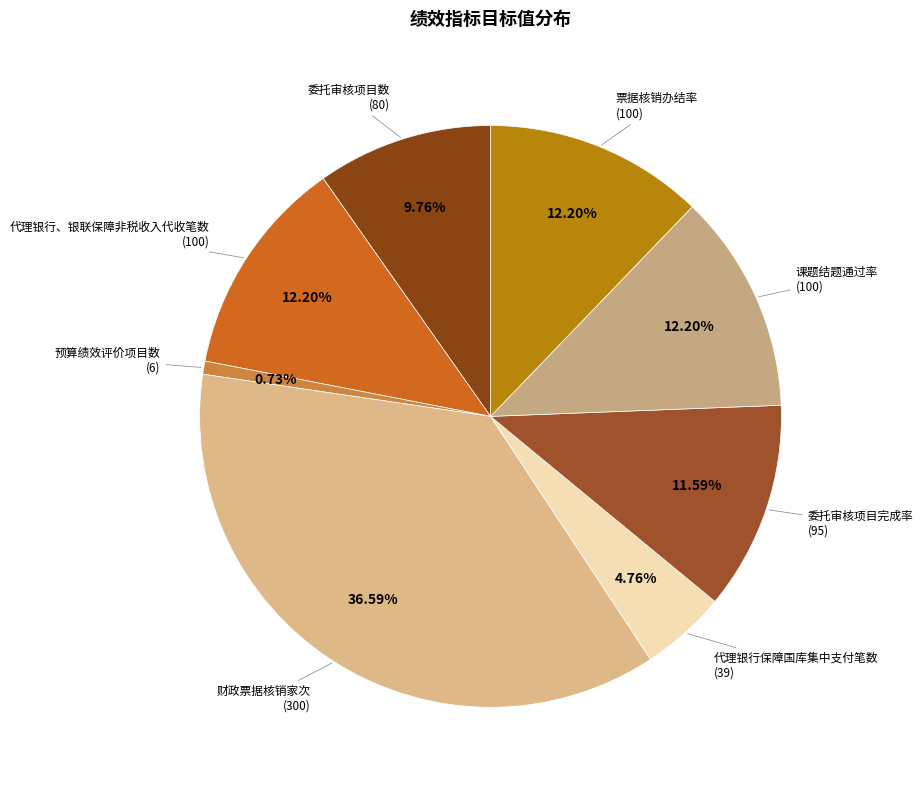

How many slices are in this pie chart?

8